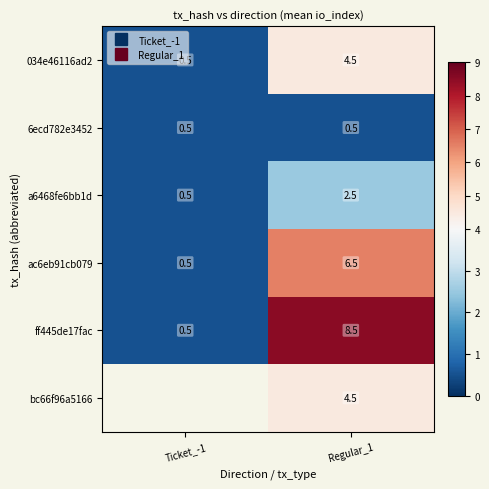

Which series has the widest spread of values?

ff445de17fac